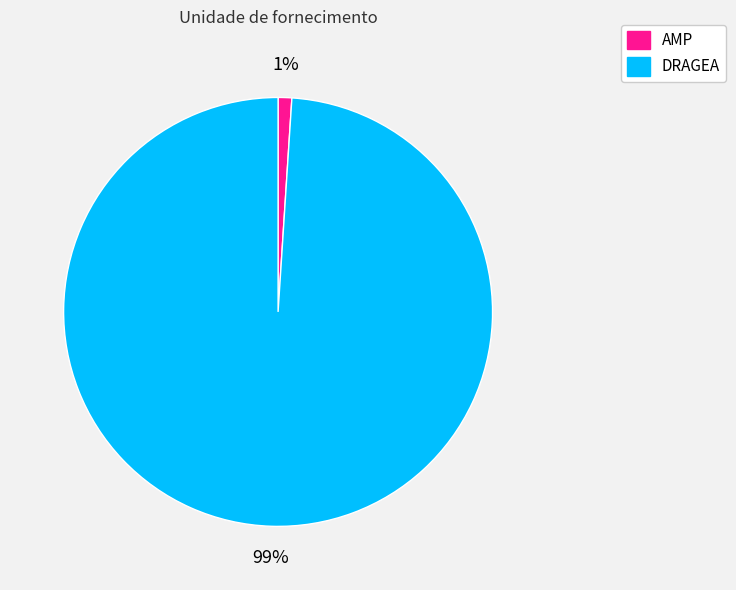

To the nearest percent, what percentage of the pie is AMP?

1%